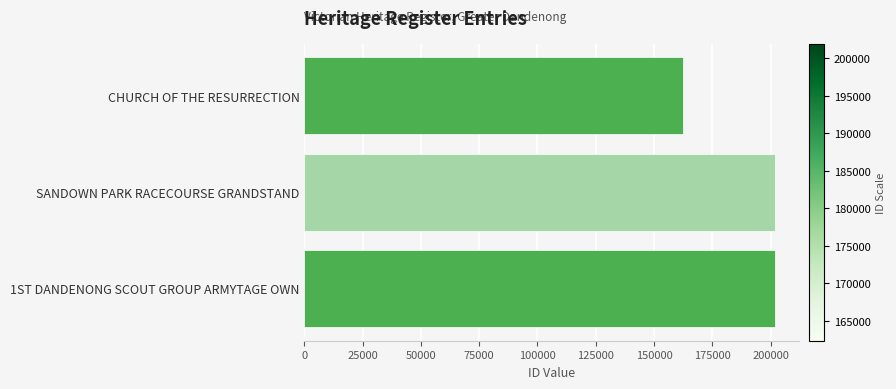

What is the value of the 3rd bar from the top?

201973